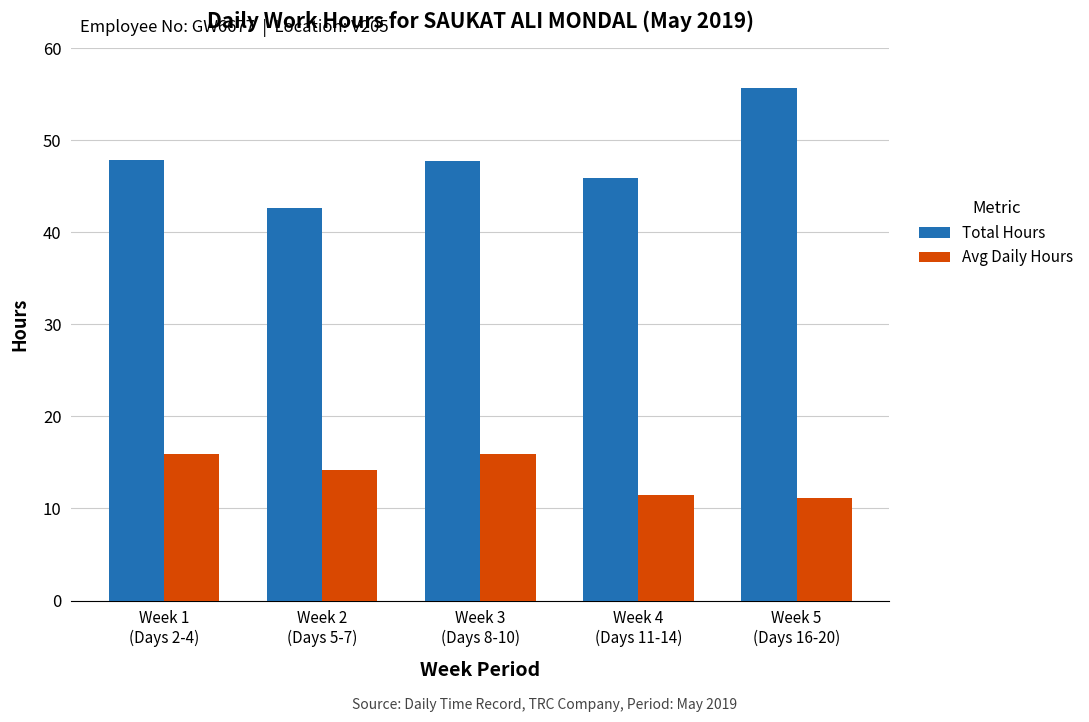

What value does the Total Hours series have at Week 1
(Days 2-4)?

47.9